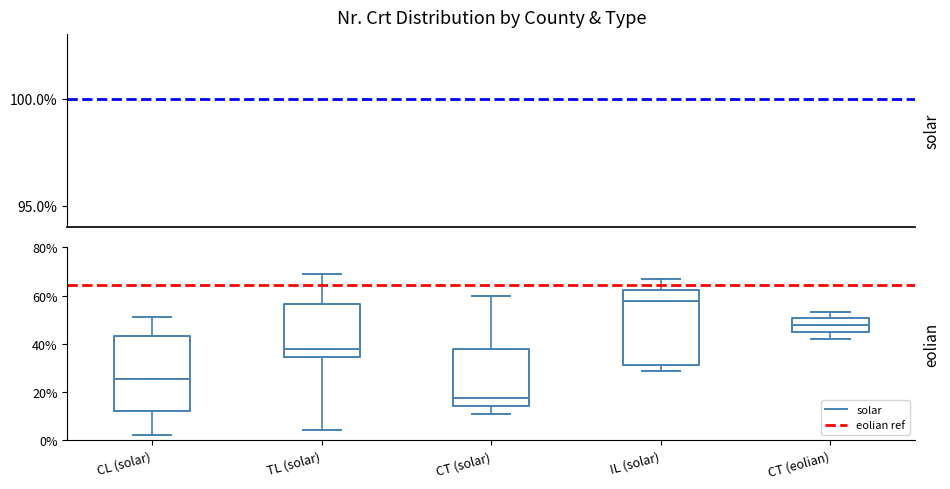

Where is the lower edge of the box for IL (solar) on the y-axis? The values are not printed on the chart, so give them approximately, as read against the axis.

32